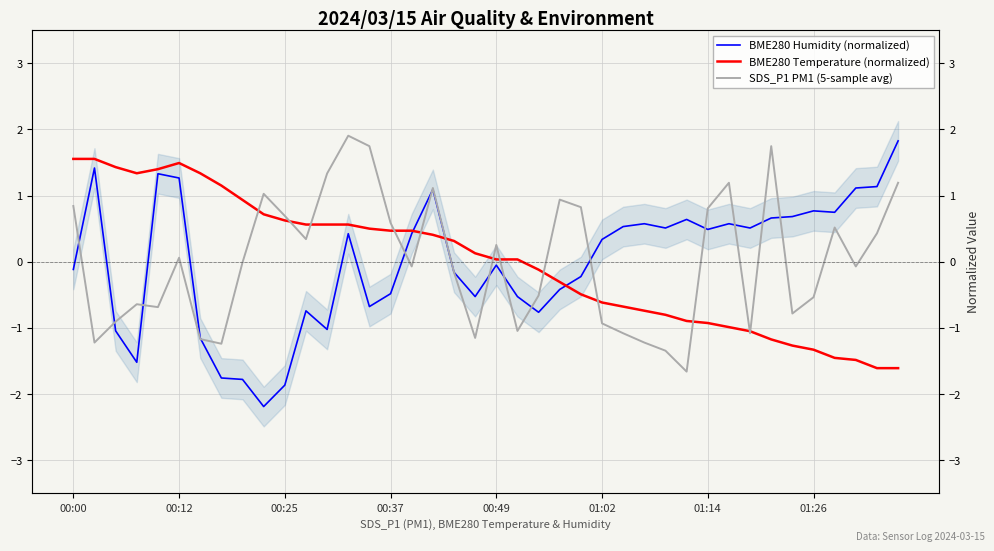

What is the spread (max minus min) of values at 34?

1.9